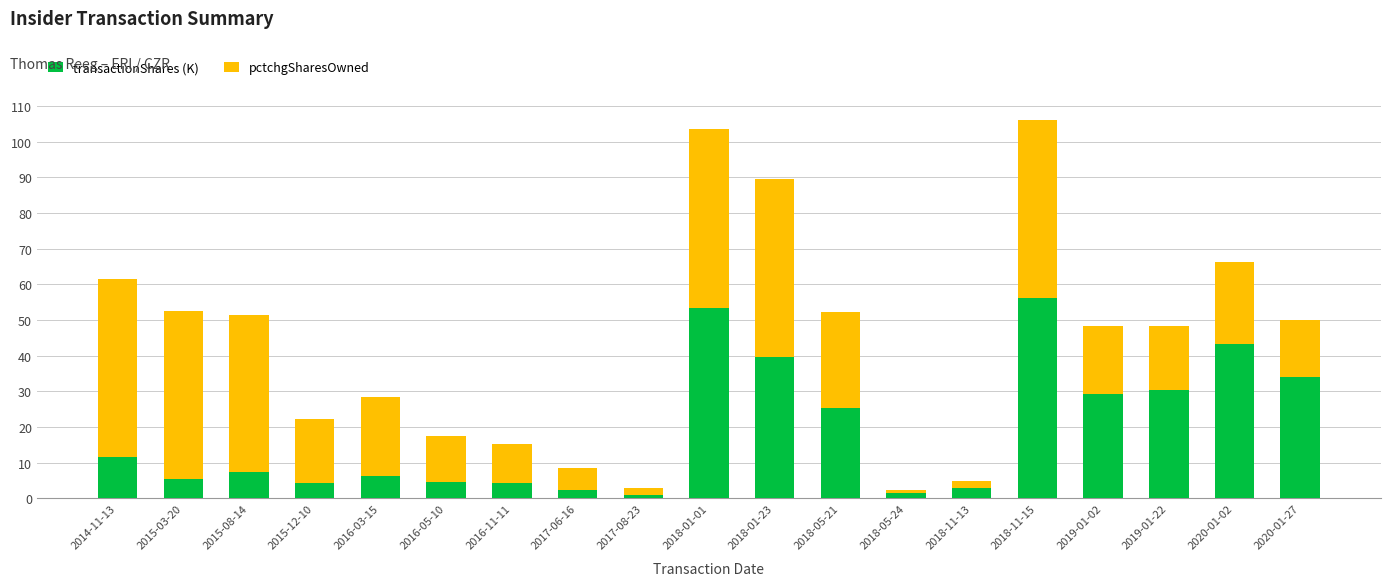

What is the average value of the transactionShares (K) series?

19.1